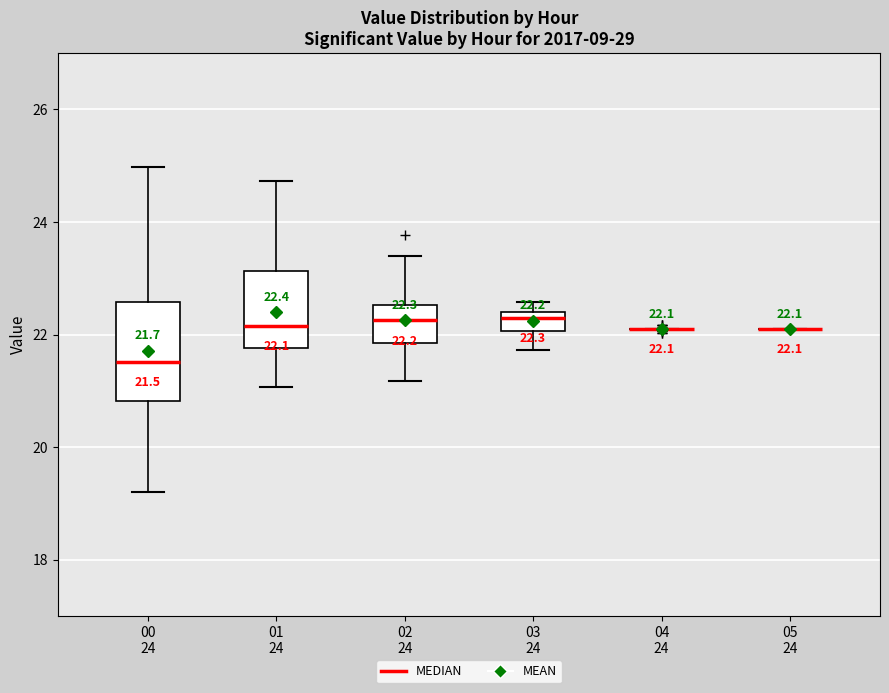

Which box is the tallest, from its lower edge to its upper edge?

00 24